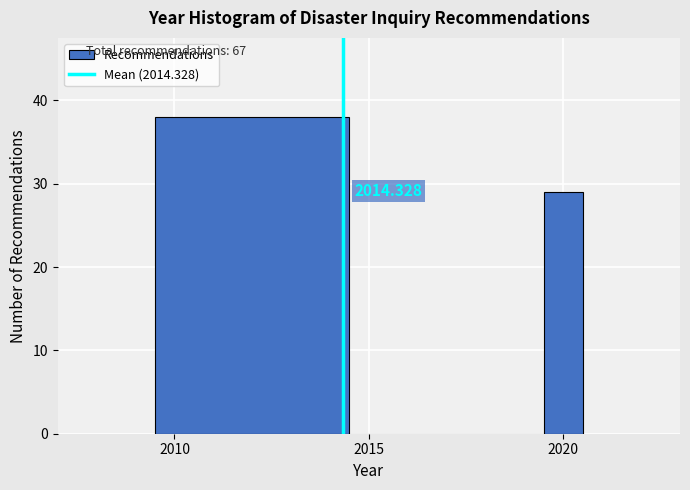

Around what value on the x-axis is the tallest bar? Give the approximate position of its centre, as read against the axis.

2012.0